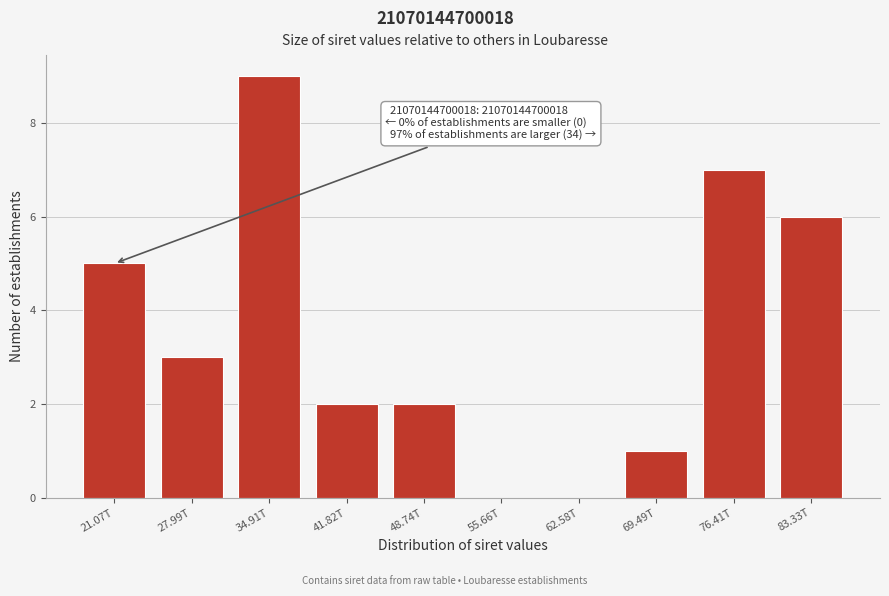

Reading left to right, transcribe all the data shown in this chart.

21.07T=5	27.99T=3	34.91T=9	41.82T=2	48.74T=2	55.66T=0	62.58T=0	69.49T=1	76.41T=7	83.33T=6